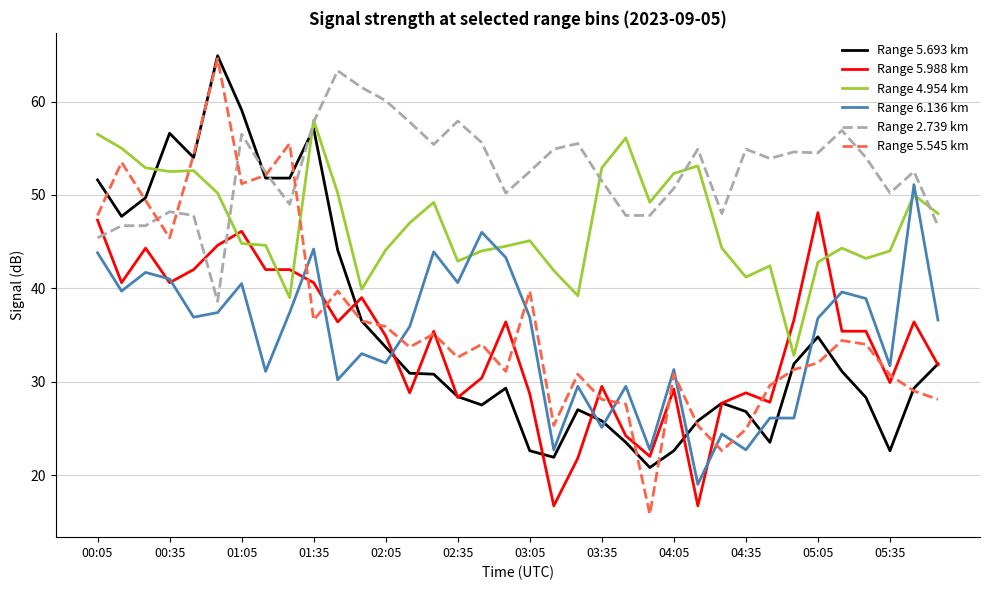

How many lines are shown in the chart?

6